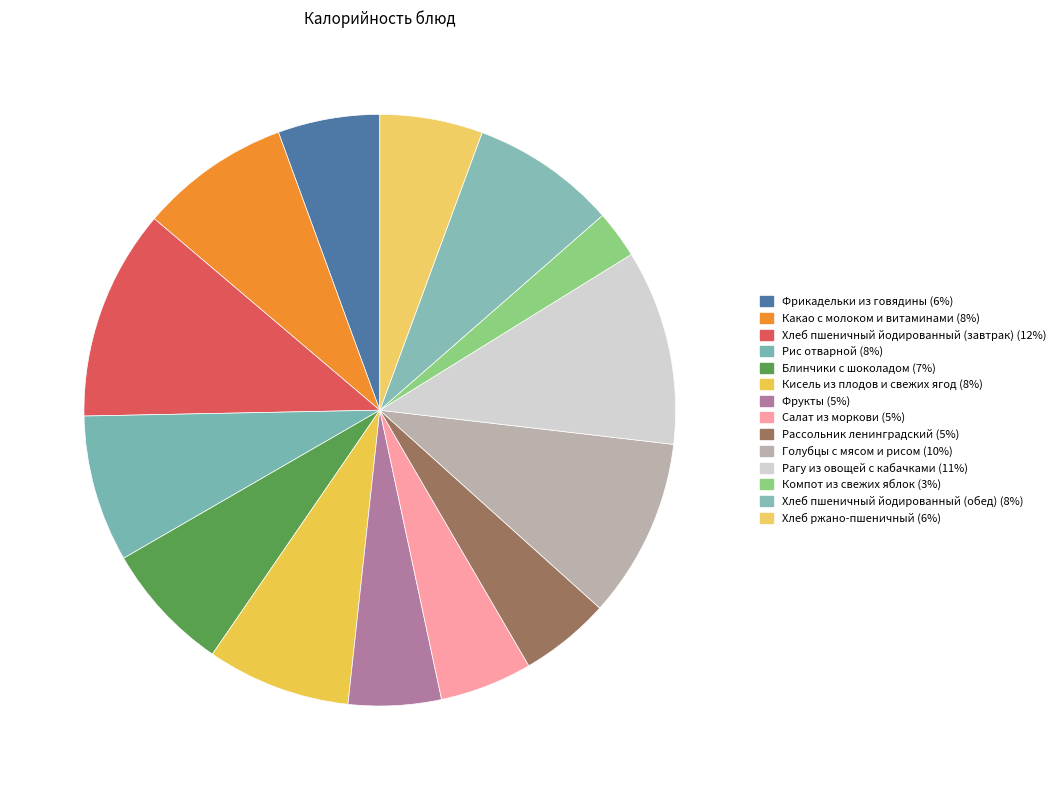

What percentage do Фрукты and Блинчики с шоколадом together represent?

12.2%